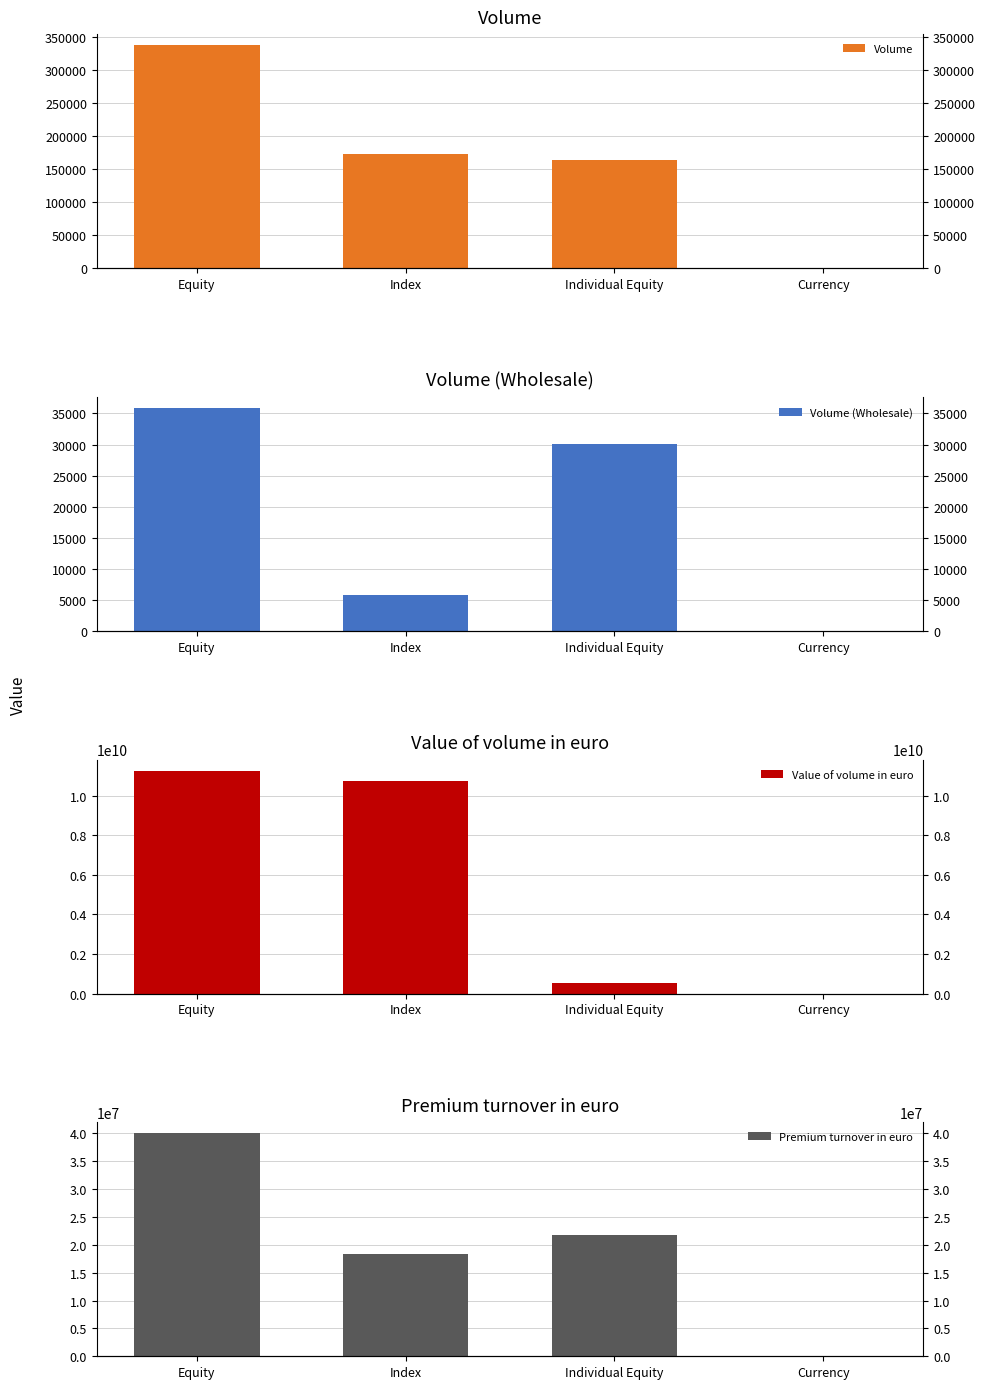

What is the sum of the Volume (Wholesale) values at Individual Equity and Equity?

65964.0